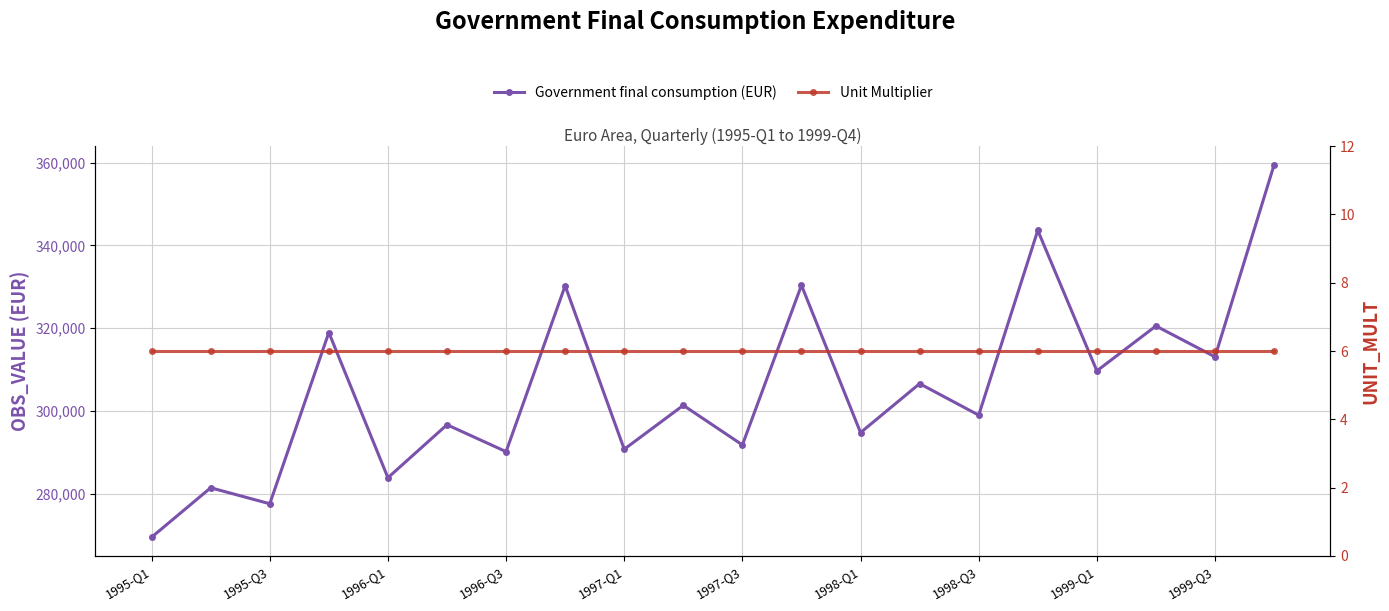

True or false: Government final consumption (EUR) has more than 1 interior local peaks.

True